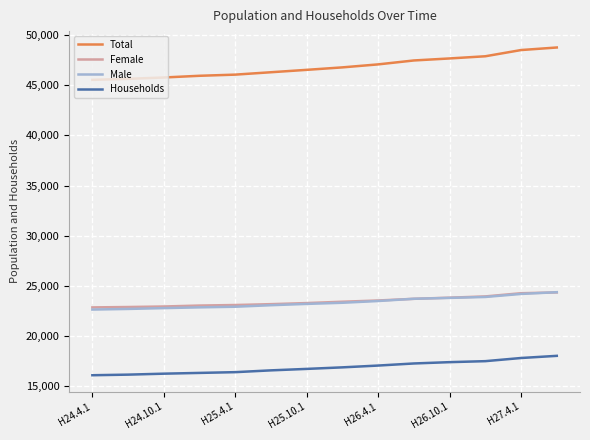

Which series has the largest total across all categories?

Total